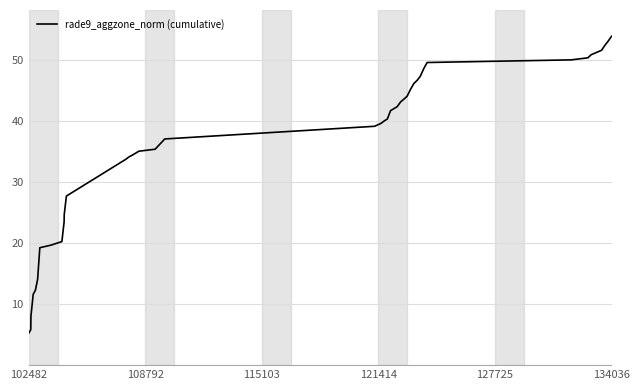

What is the greatest value displayed?

53.8